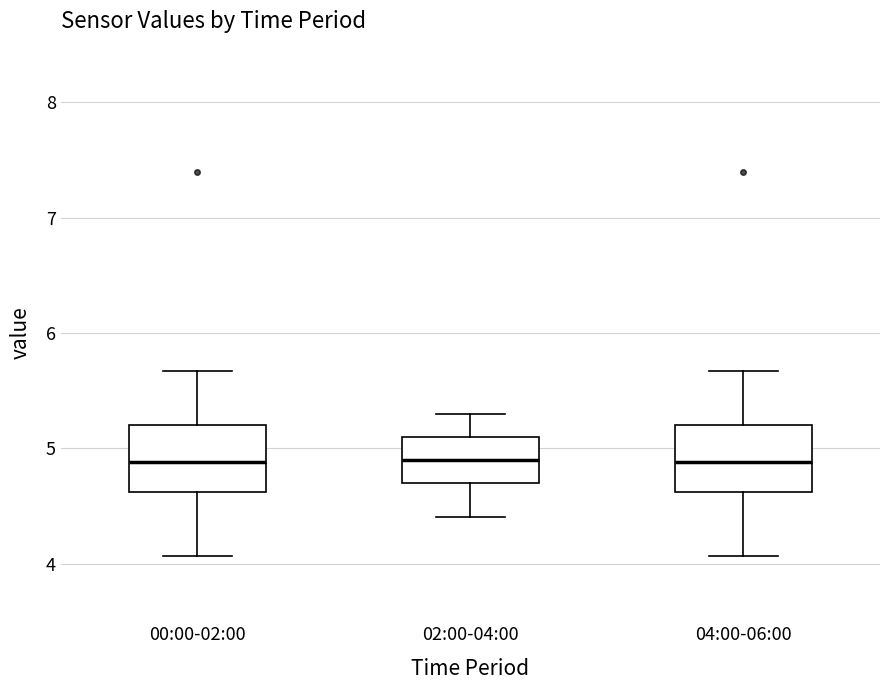

Where is the upper edge of the box for 02:00-04:00 on the y-axis? The values are not printed on the chart, so give them approximately, as read against the axis.

5.1